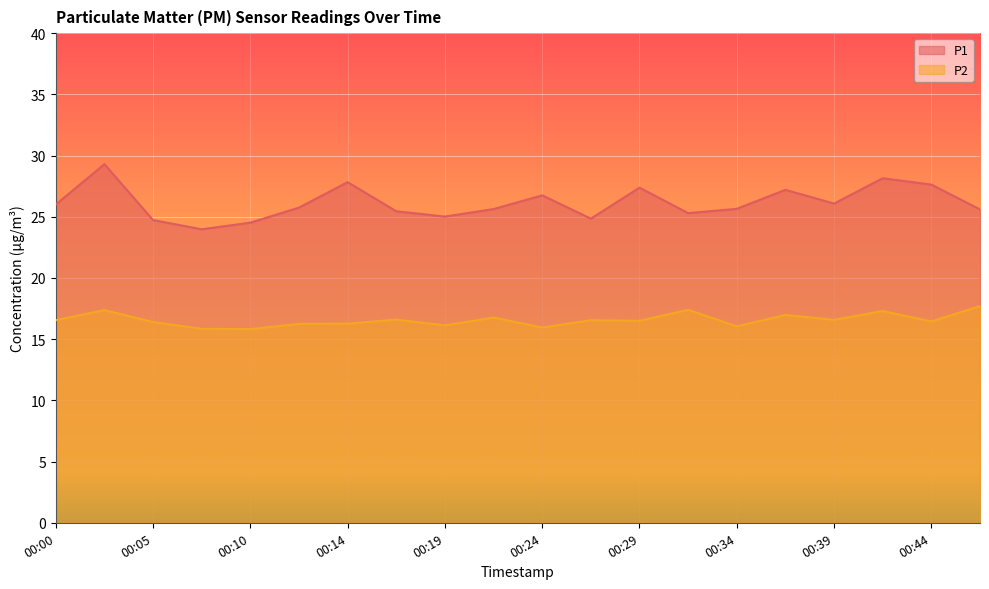

What is the sum of all P2 values?

331.5